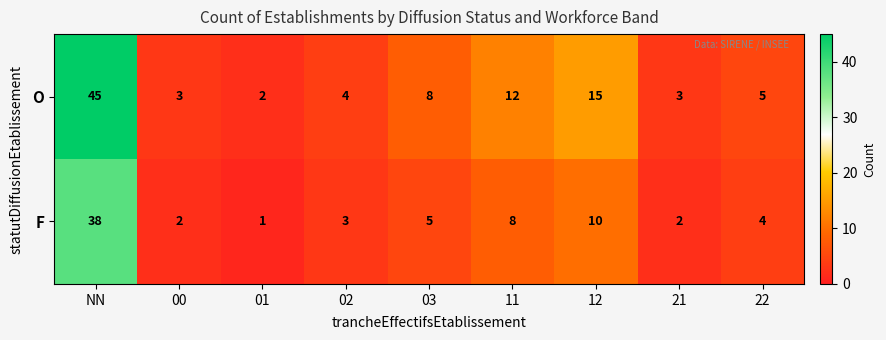

Is it true that F equals 4 at 22?

True